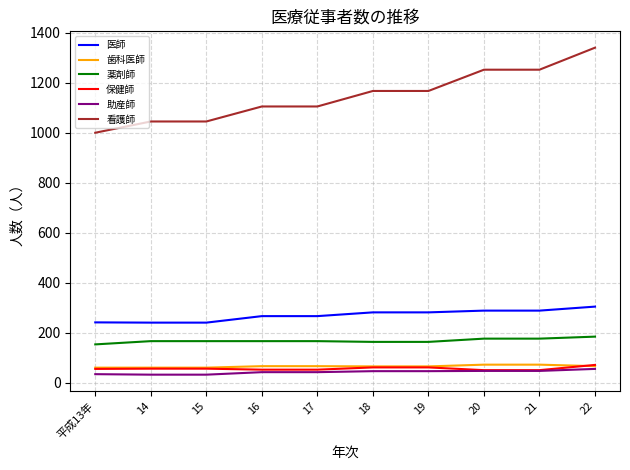

What is the sum of all 歯科医師 values?

662